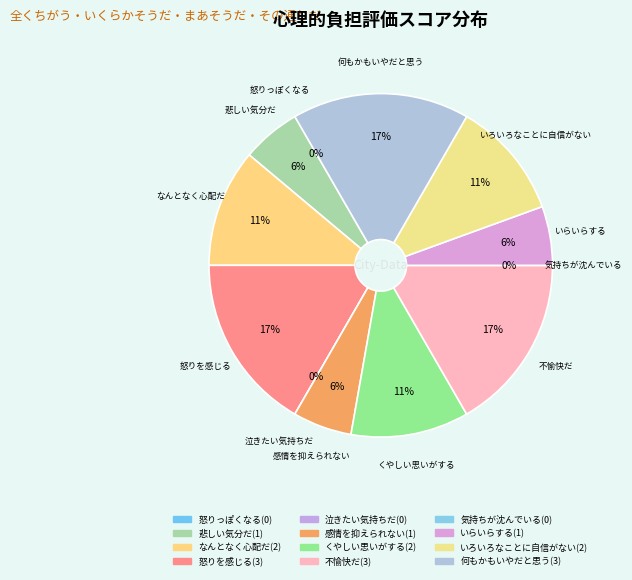

To the nearest percent, what is the difference between the 怒りっぽくなる(0) and 感情を抑えられない(1) slice percentages?

6%